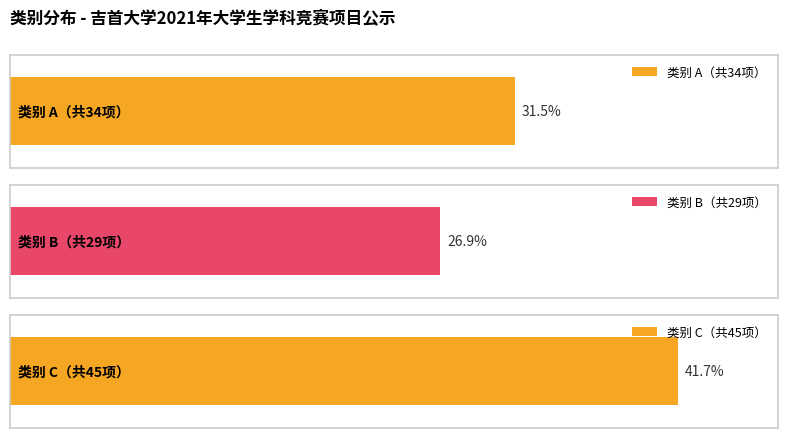

What is the difference between the values at A and B?

5